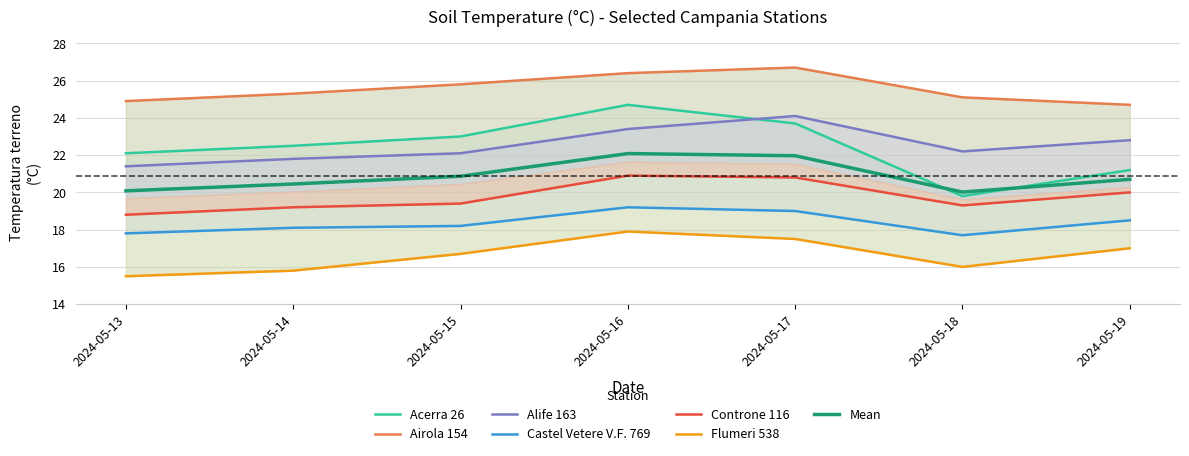

True or false: Mean has a value of 20.7 at 2024-05-19.

True